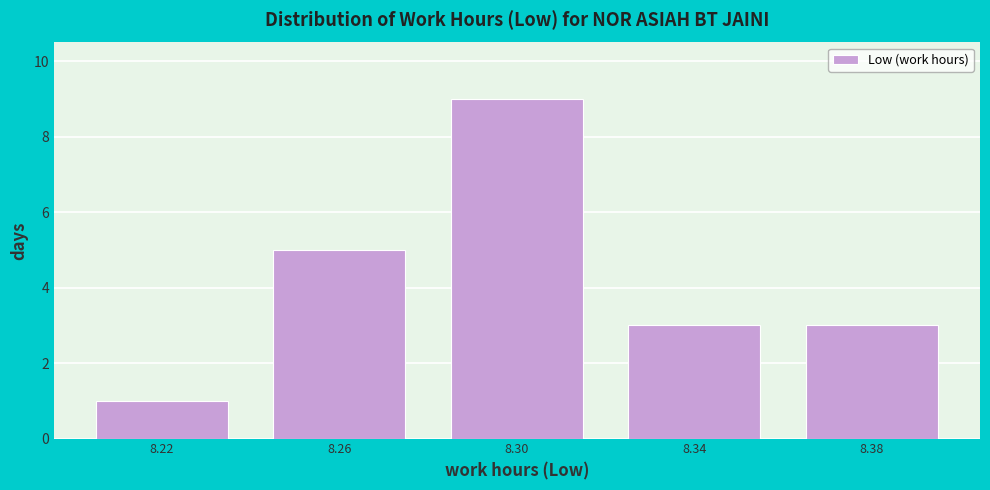

Reading left to right, list every bar in this chart as the range it spans on the x-axis followed by its height. The values are not printed on the chart, so give them approximately, as read against the axis.

8.20 to 8.24: 1
8.24 to 8.28: 5
8.28 to 8.32: 9
8.32 to 8.36: 3
8.36 to 8.40: 3